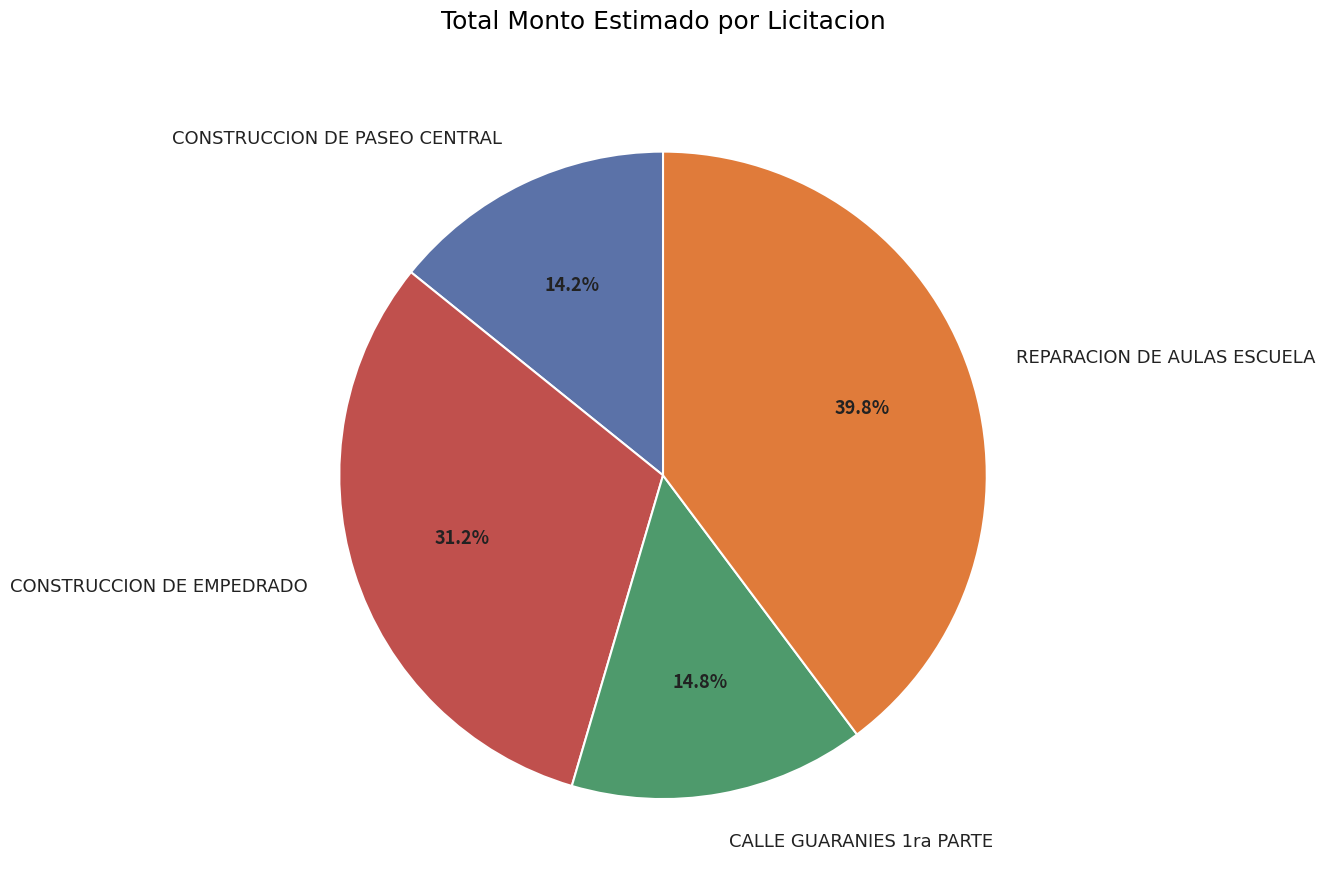

To the nearest percent, what portion does CONSTRUCCION DE PASEO CENTRAL represent?

14%